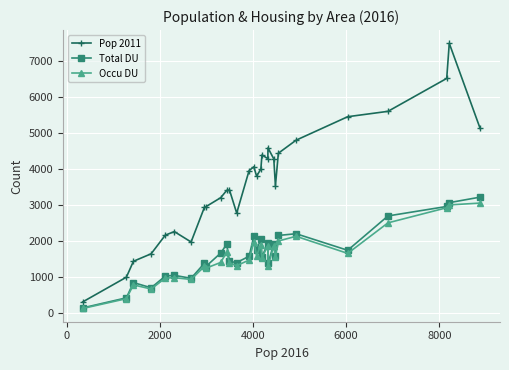

What is the difference between the second highest and minimum values in the Occu DU series?

2875